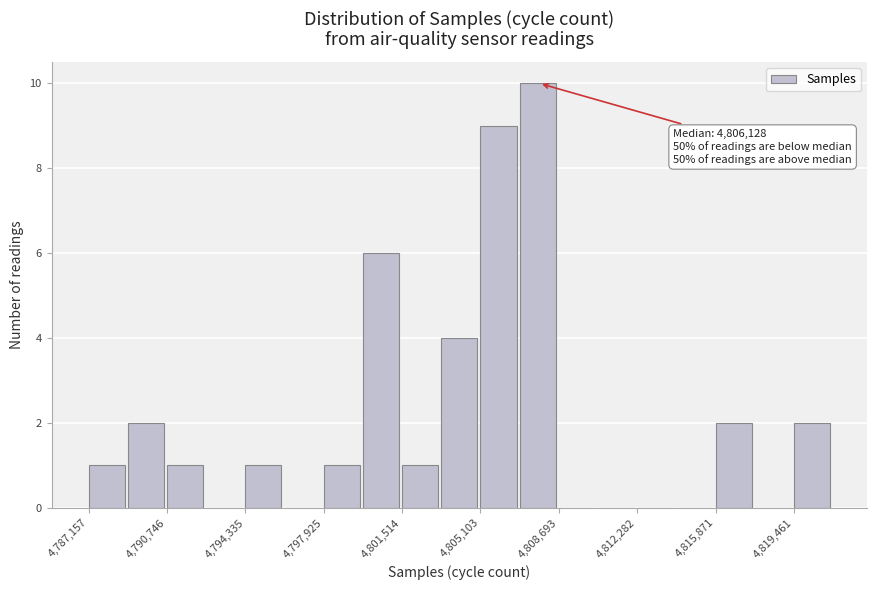

Read against the x-axis, roughly where is the centre of the tallest bar?

4807500